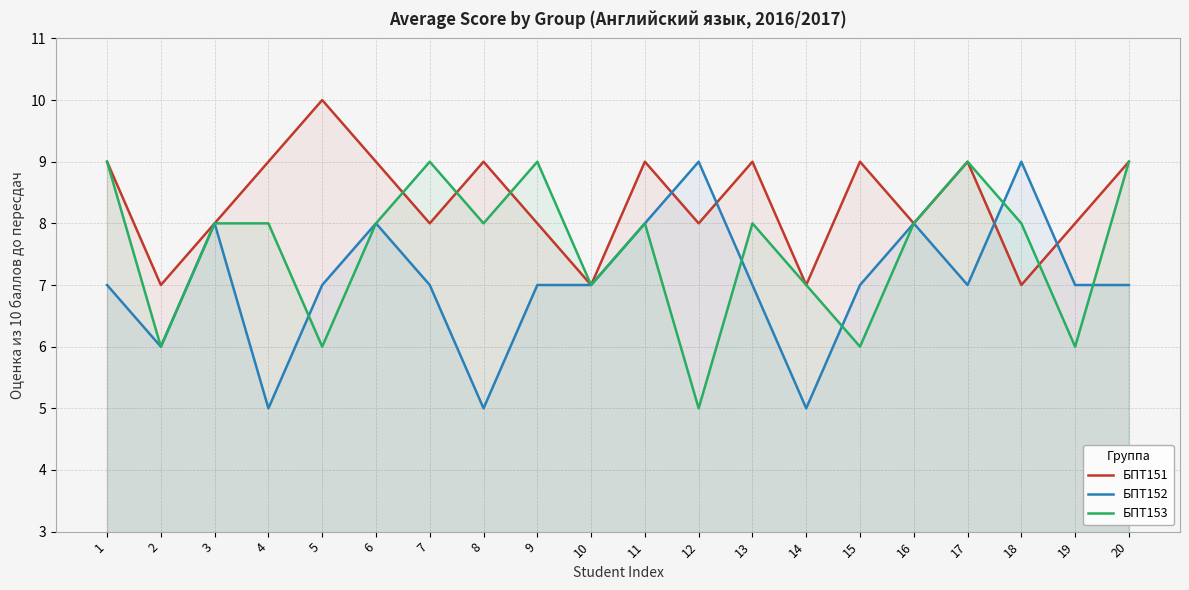

Reading left to right, transcribe all the data shown in this chart.

БПТ151: 1=9	2=7	3=8	4=9	5=10	6=9	7=8	8=9	9=8	10=7	11=9	12=8	13=9	14=7	15=9	16=8	17=9	18=7	19=8	20=9
БПТ152: 1=7	2=6	3=8	4=5	5=7	6=8	7=7	8=5	9=7	10=7	11=8	12=9	13=7	14=5	15=7	16=8	17=7	18=9	19=7	20=7
БПТ153: 1=9	2=6	3=8	4=8	5=6	6=8	7=9	8=8	9=9	10=7	11=8	12=5	13=8	14=7	15=6	16=8	17=9	18=8	19=6	20=9